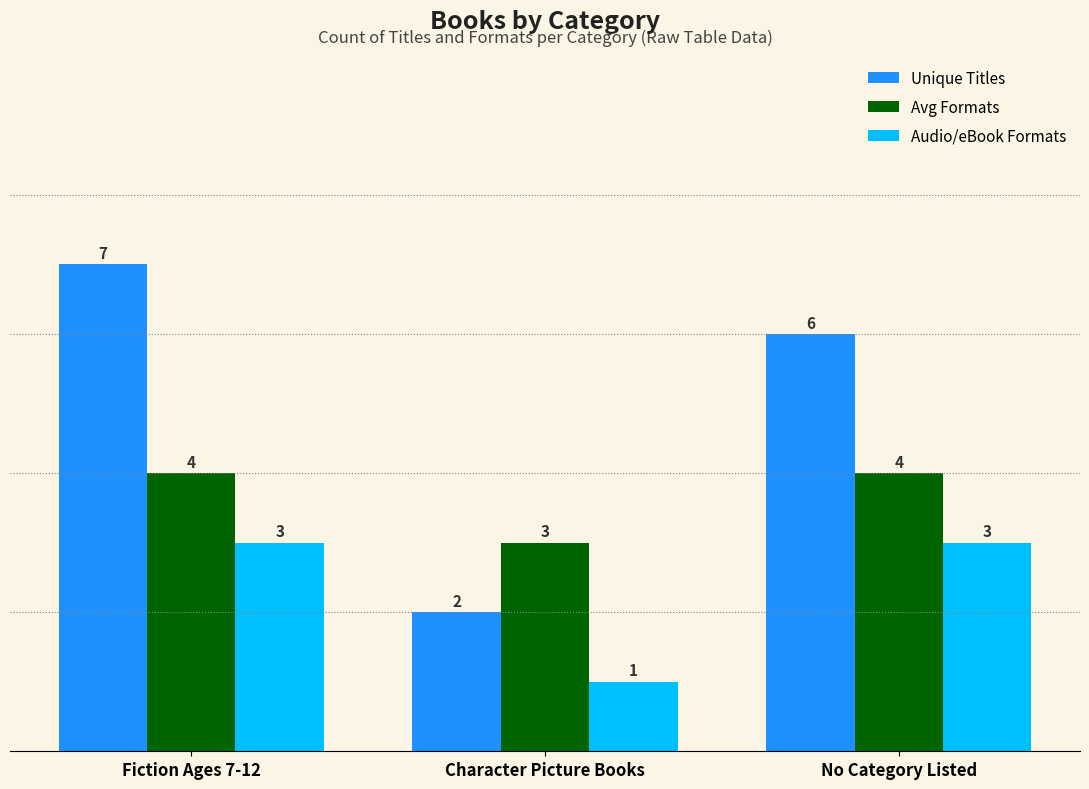

Which series has the largest range (max minus min)?

Unique Titles